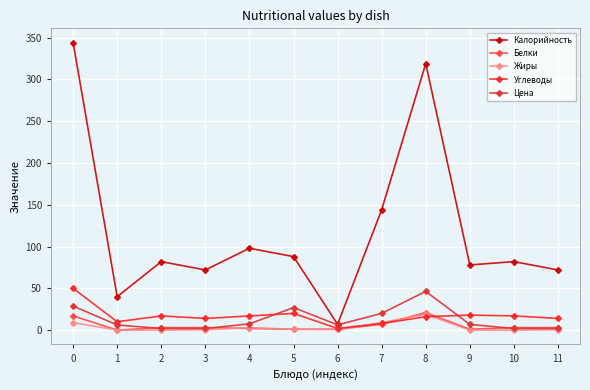

What is the total value across all series at 4?

127.5